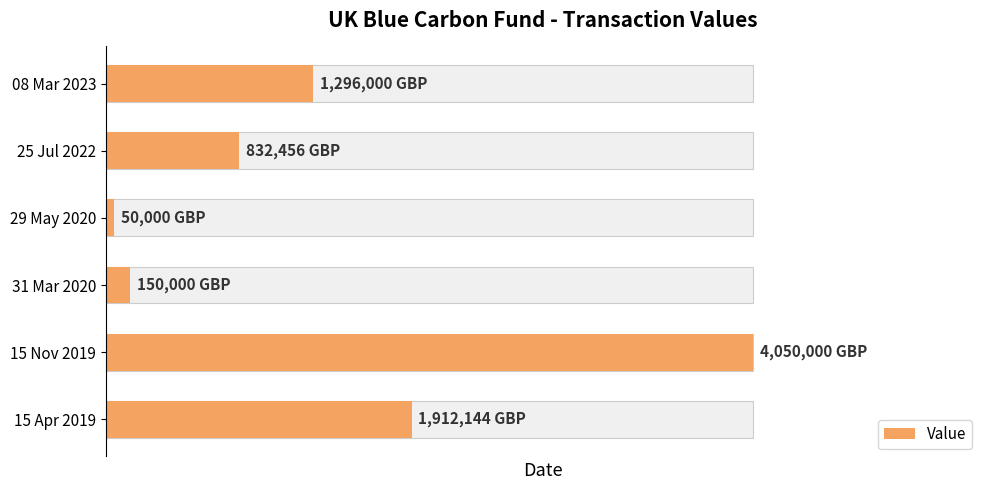

The chart shows a value of 1296000 at 08 Mar 2023. True or false?

True